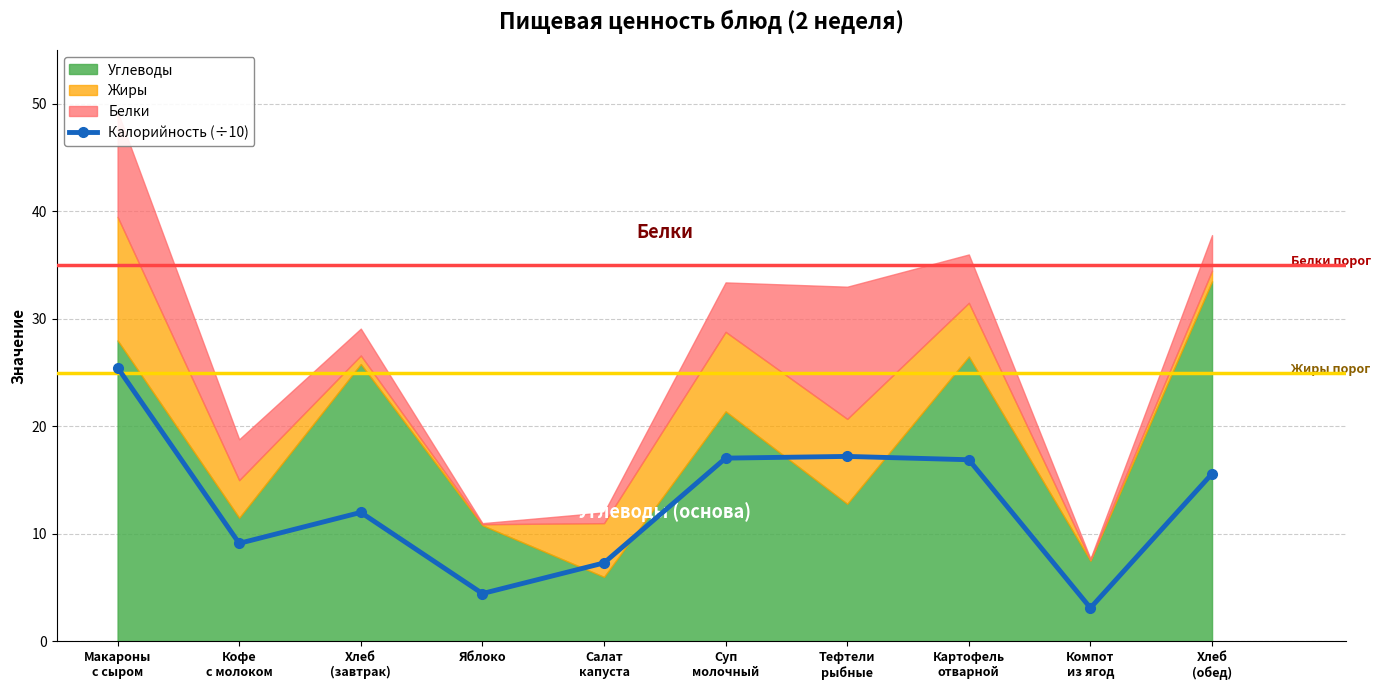

Count the number of categories in the chart.

10